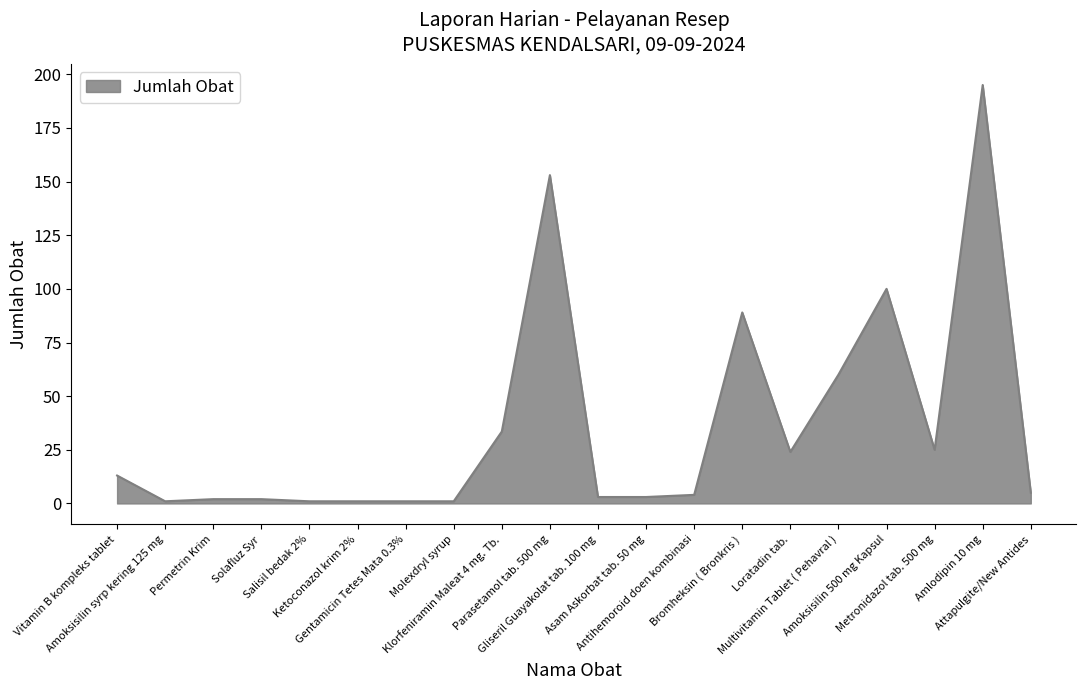

What is the maximum value shown in the chart?

195.0